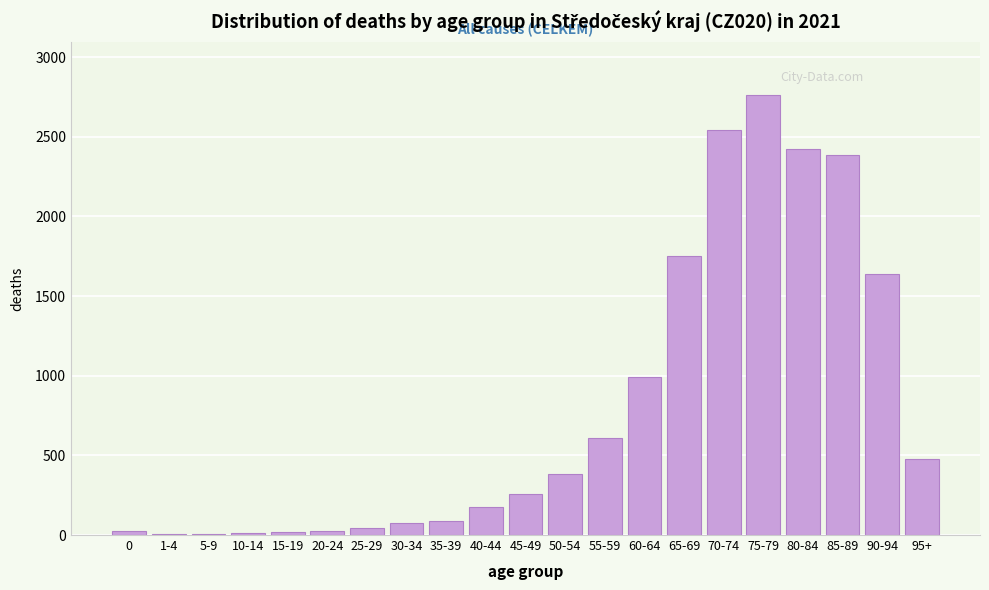

What is the maximum value shown in the chart?

2764